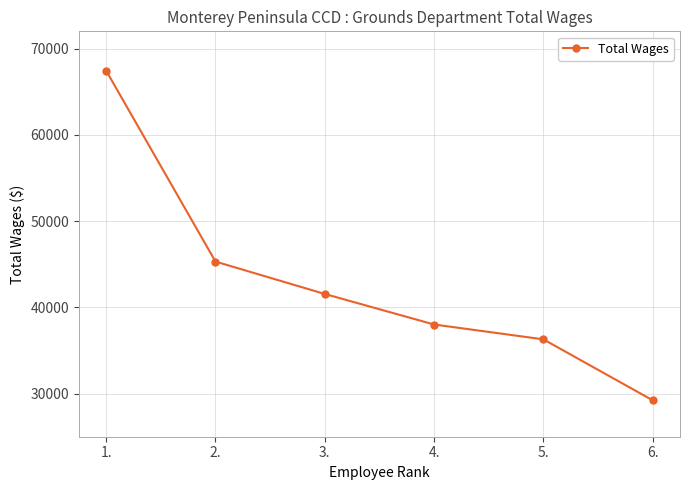

How many series are shown in this chart?

1